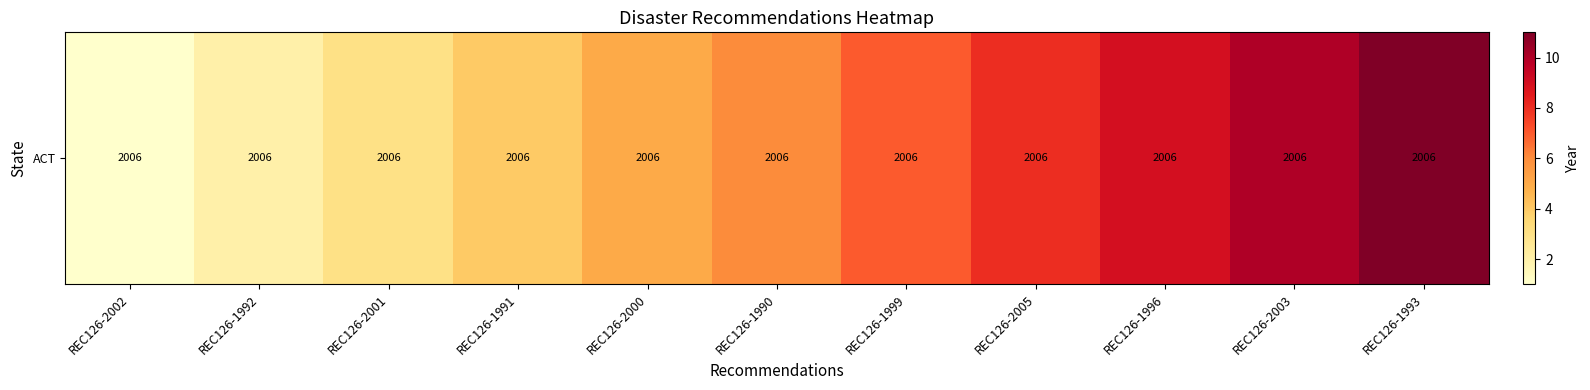

At which label is the value closest to 6?

REC126-1990